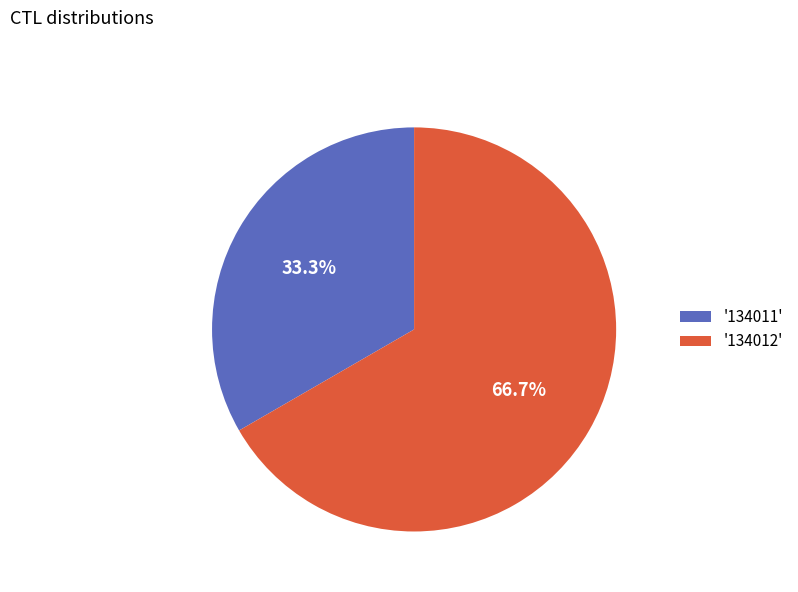

Which slice is the smallest?

'134011'